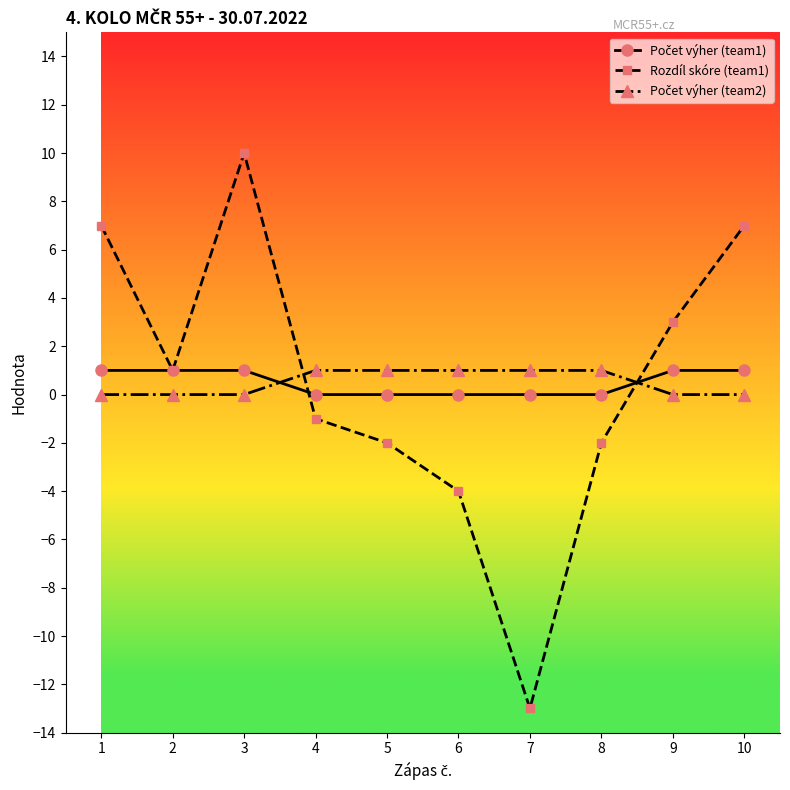

True or false: Rozdíl skóre (team1) has more than 0 interior local peaks.

True